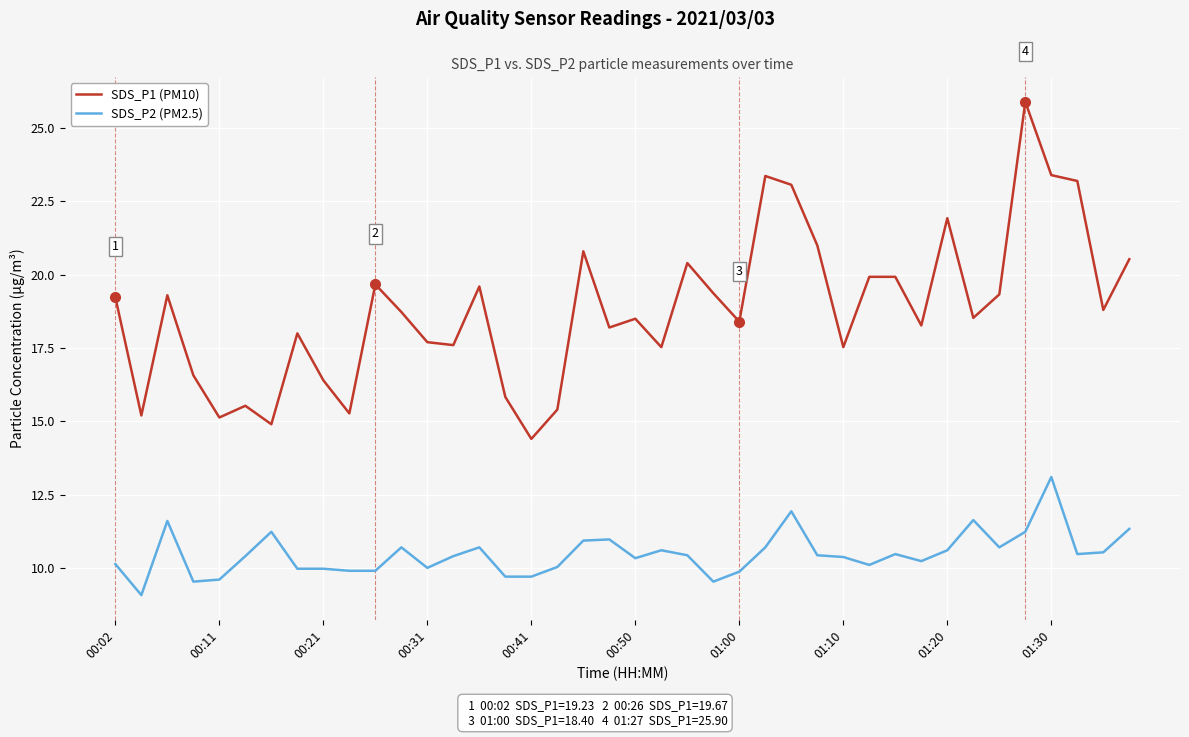

What is the difference between the maximum and minimum values in the SDS_P2 (PM2.5) series?

4.0